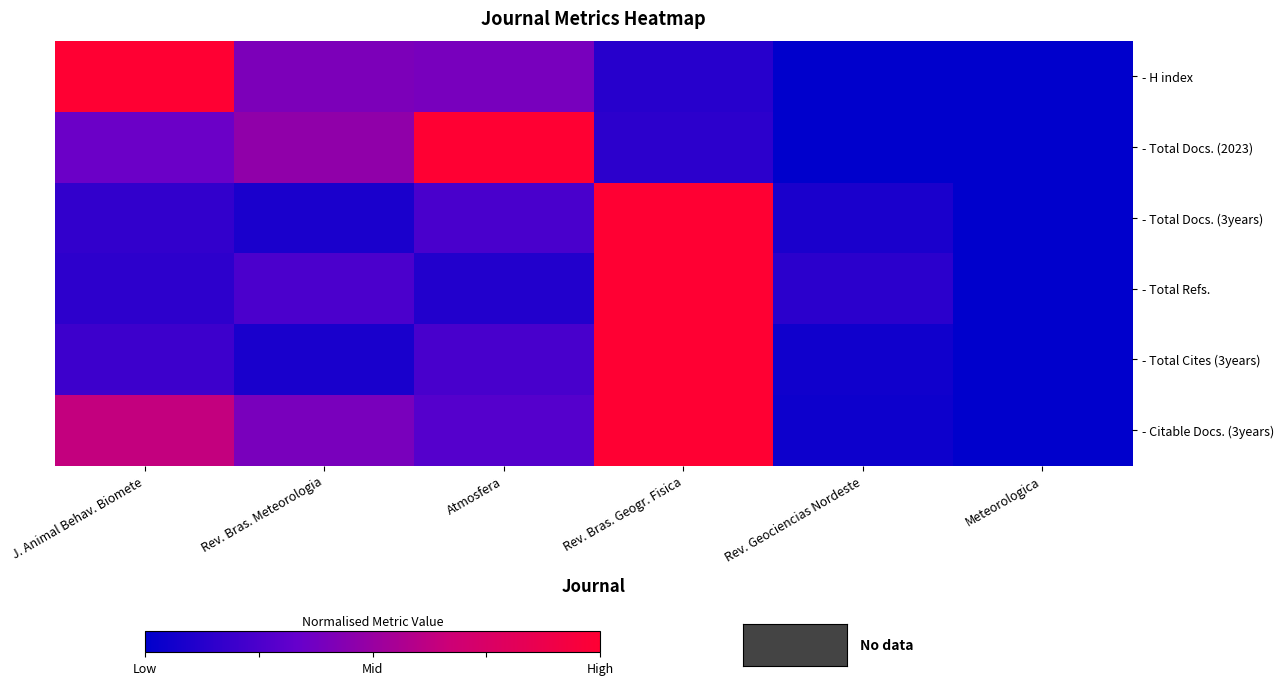

At which category is the sum across all series the highest?

Rev. Bras. Geogr. Fisica